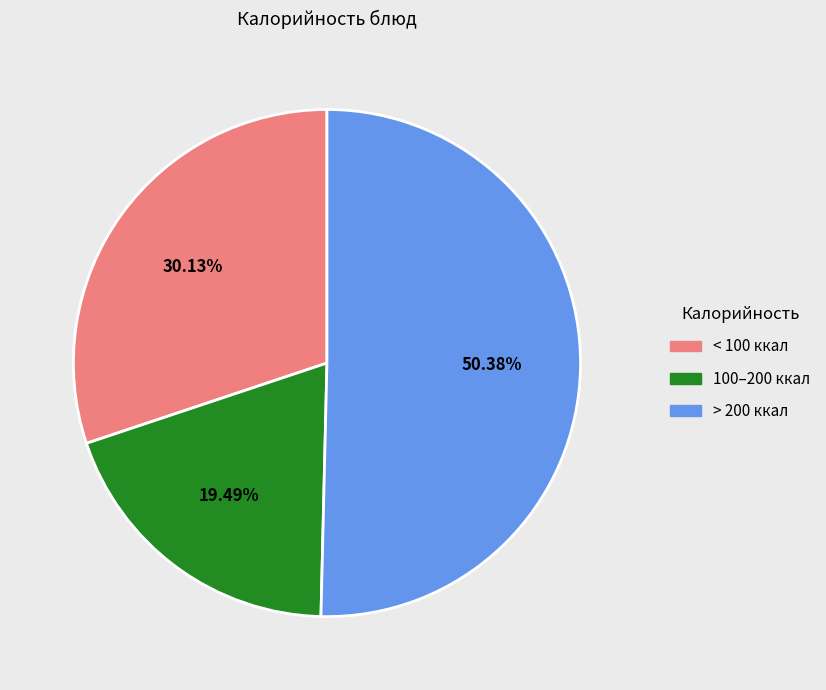

What is the smallest slice in the pie chart?

100–200 ккал